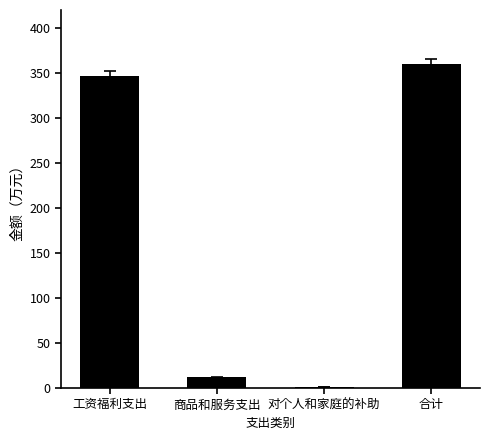

How many data points are above 346?

2